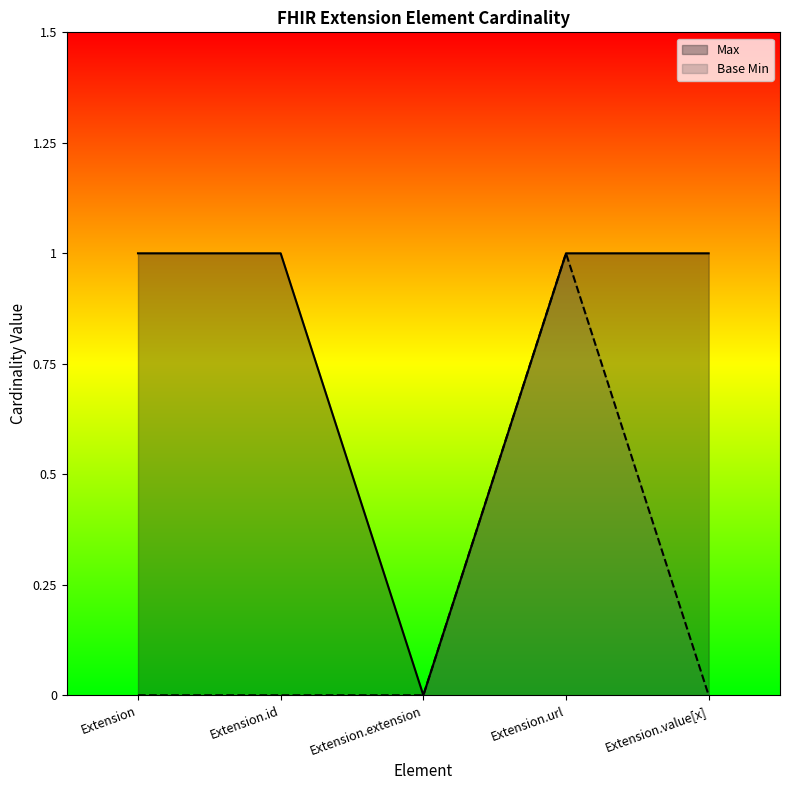

Which series has the widest spread of values?

Max